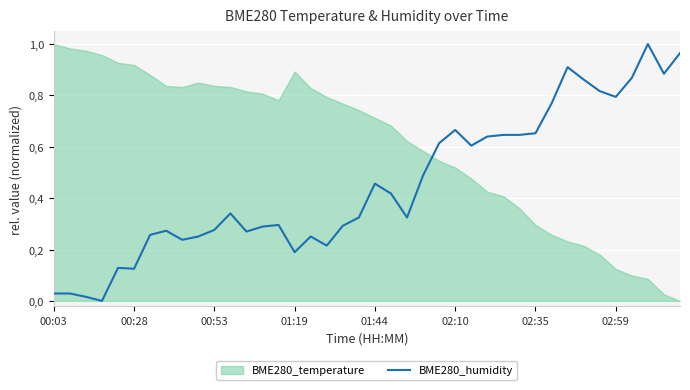

What is the sum of the values at 25 and 8?

0.9